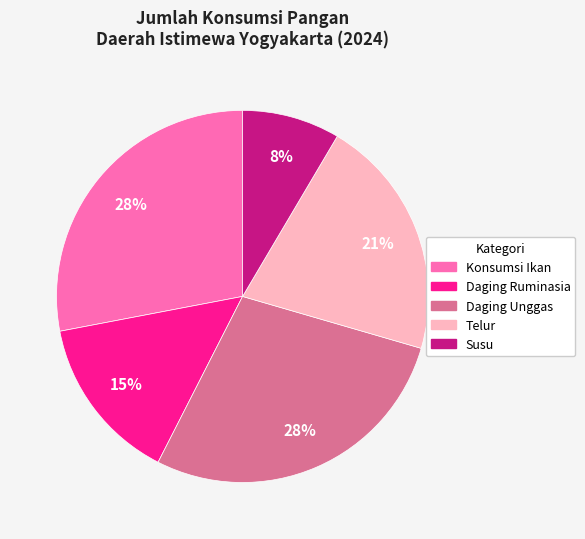

Is it true that Susu is 8% of the pie?

True